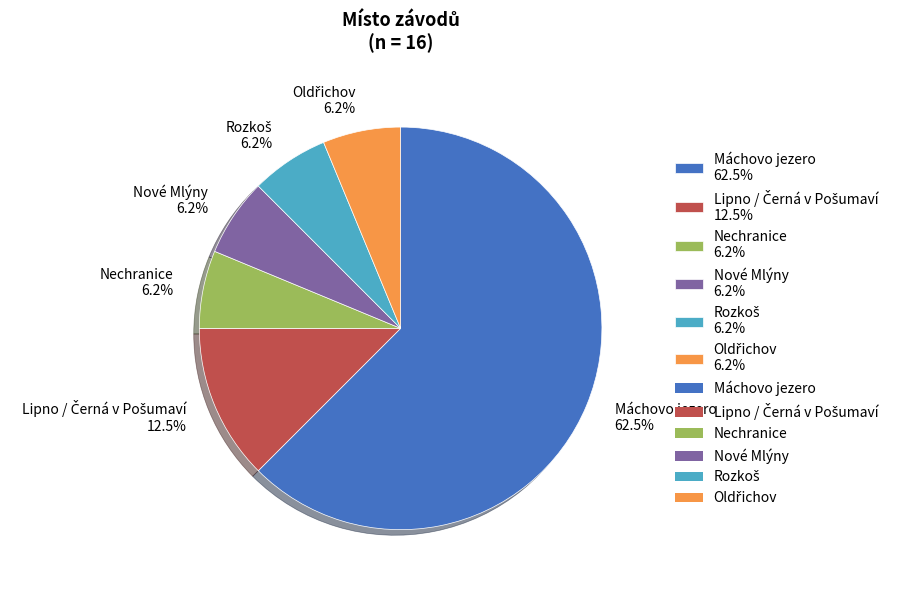

The Nové Mlýny slice represents 17% of the pie. True or false?

False